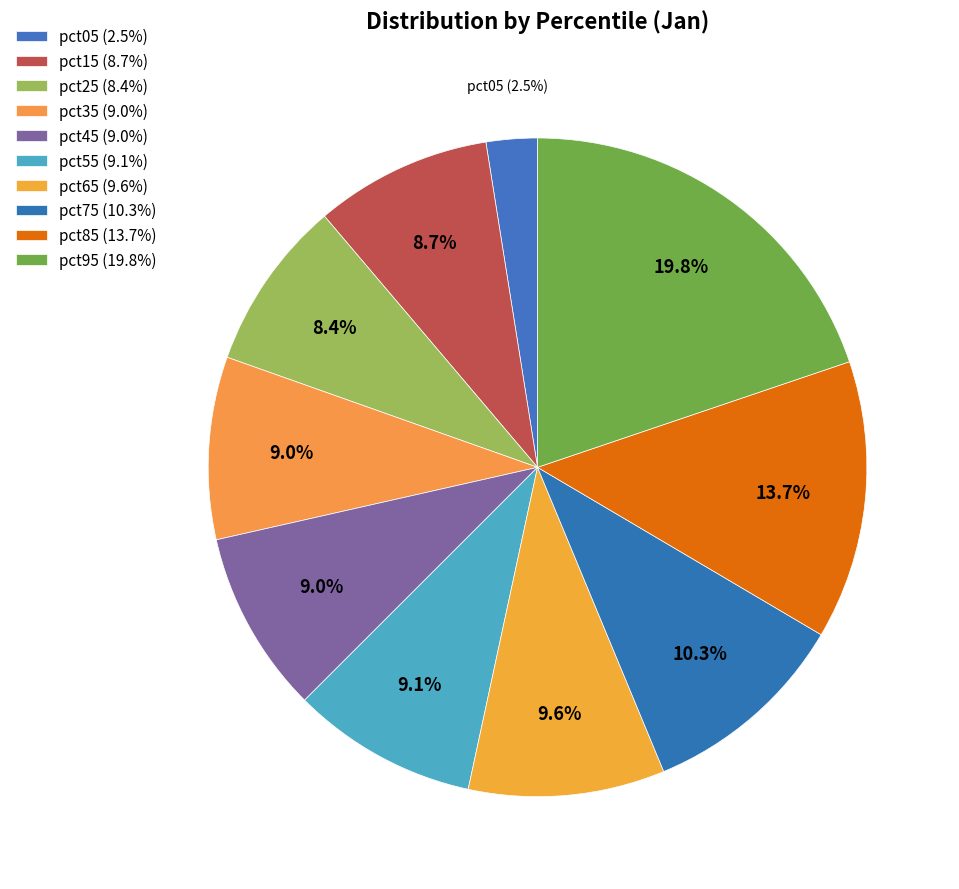

To the nearest percent, what is the difference between the pct35 and pct95 slice percentages?

11%